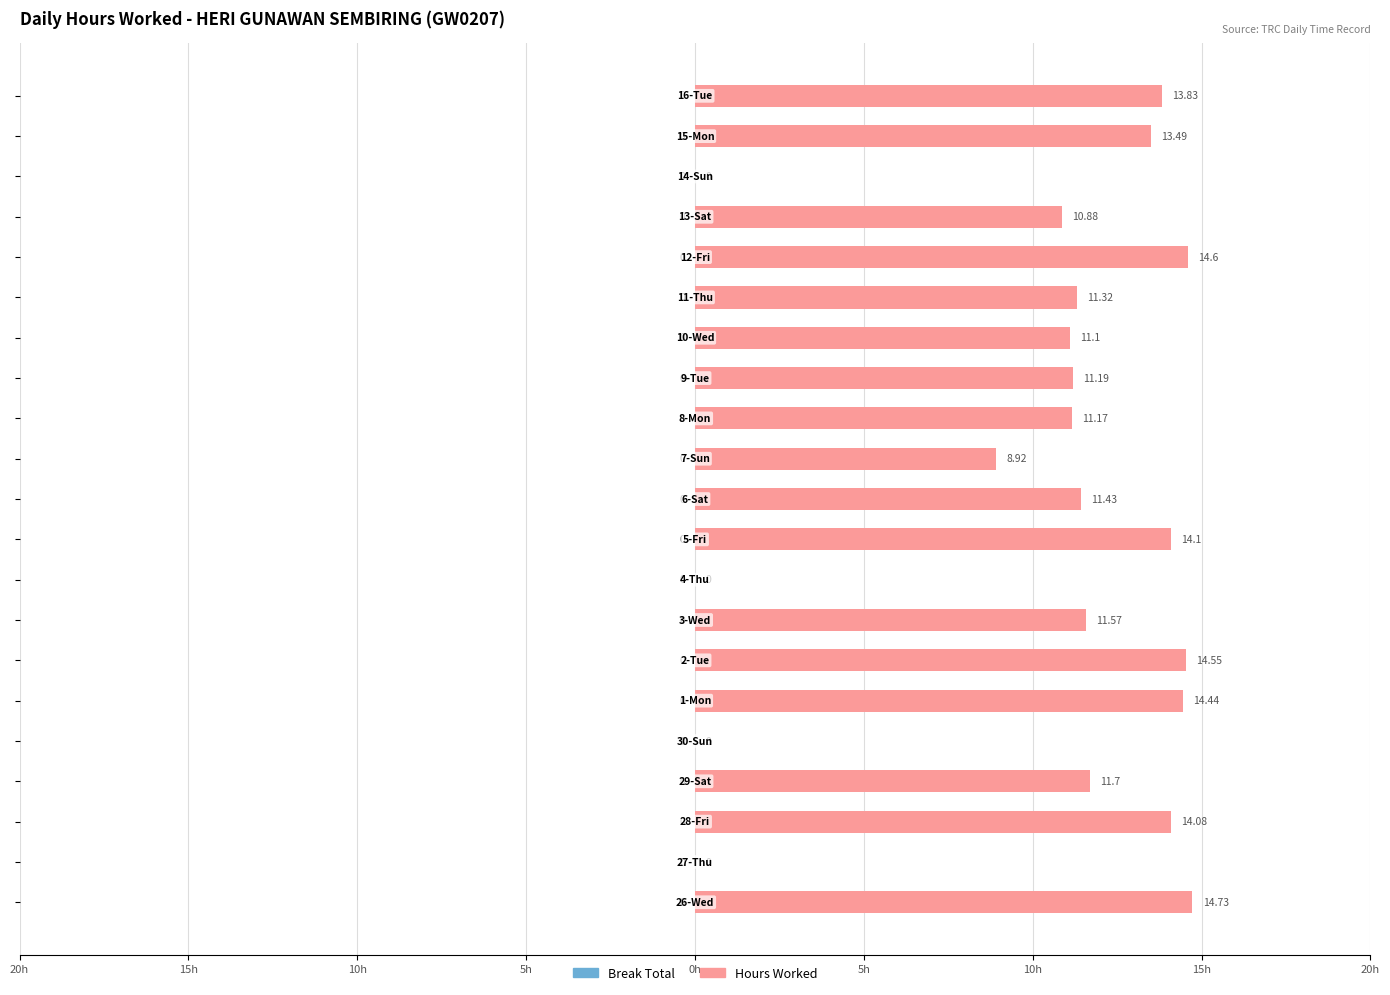

Are the bars horizontal?

Yes